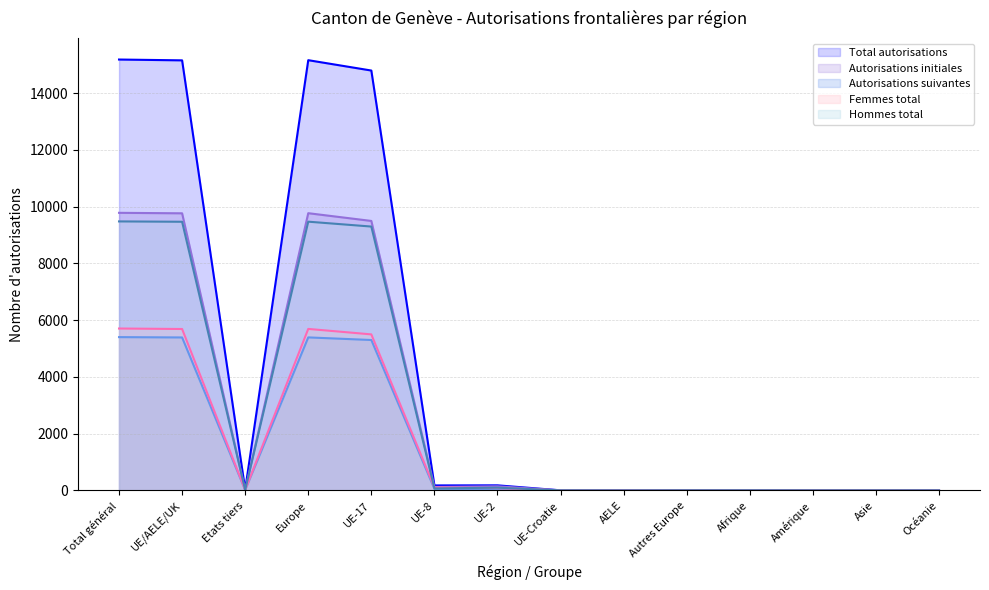

The value of Femmes total at Afrique is 1. True or false?

False